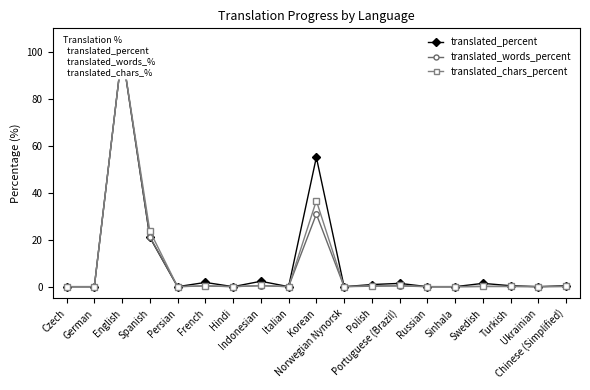

What is the sum of all translated_chars_percent values?

162.4